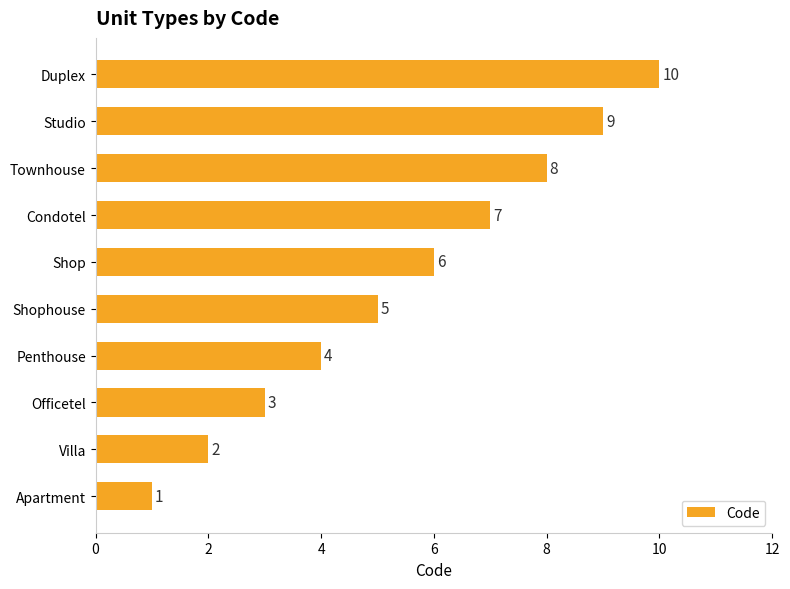

How many values are between 3 and 8?

6